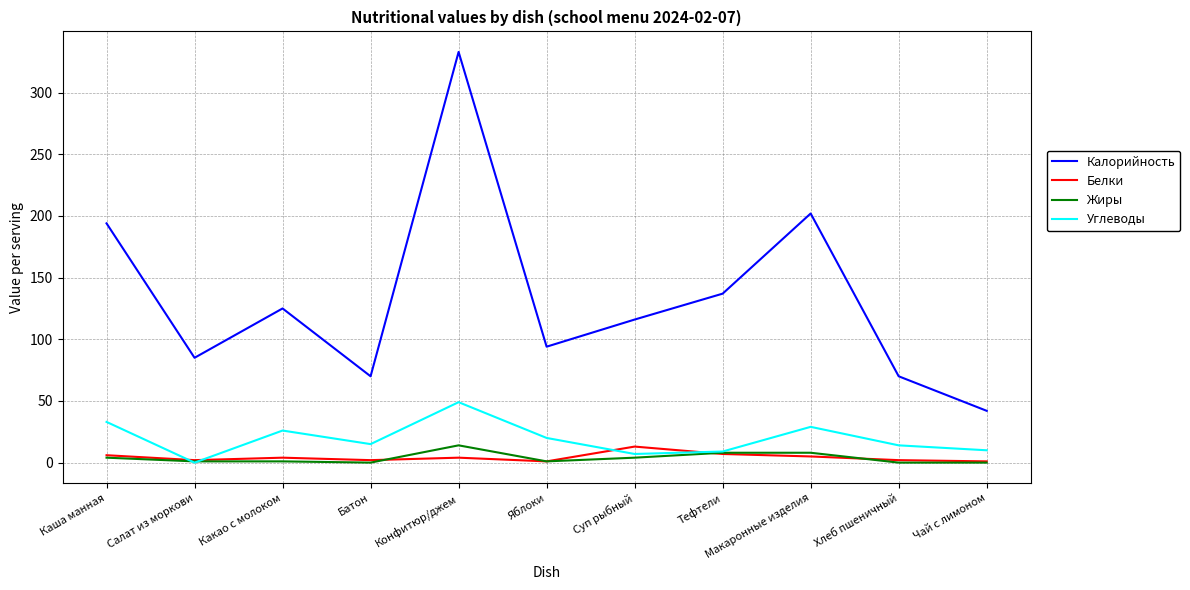

True or false: Калорийность has a value of 70 at Батон.

True